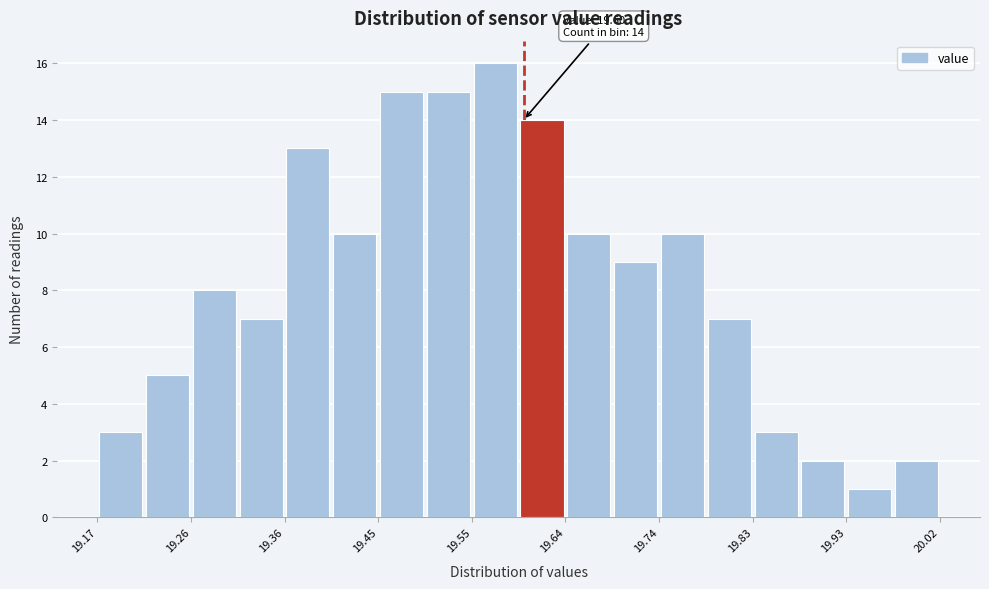

Which range on the x-axis has the tallest bar?

19.55 to 19.60